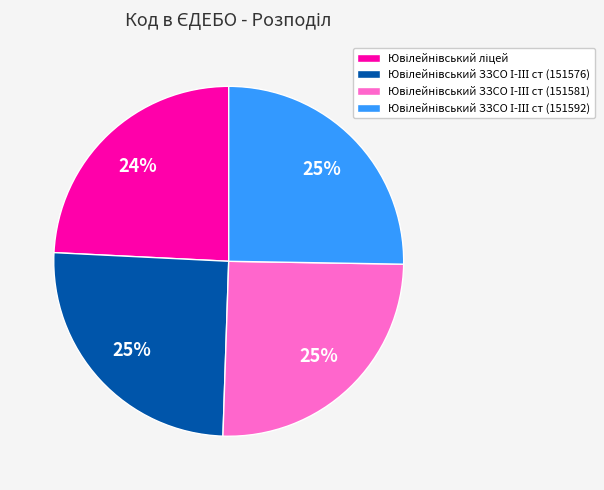

To the nearest percent, what is the average slice percentage?

25%